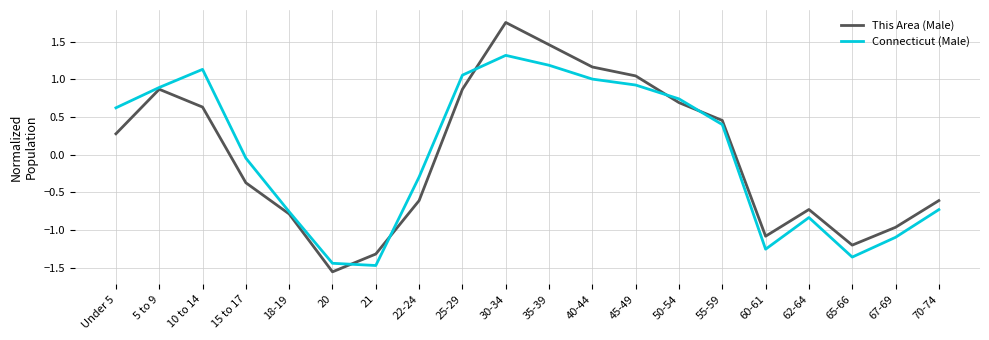

At which label does This Area (Male) reach its peak?

30-34